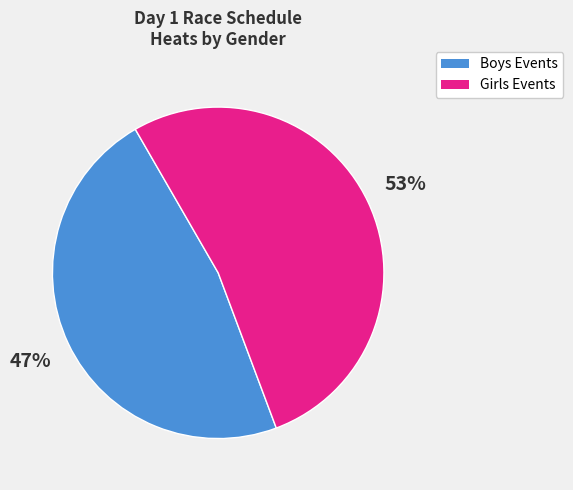

Is there a majority slice in this chart?

Yes